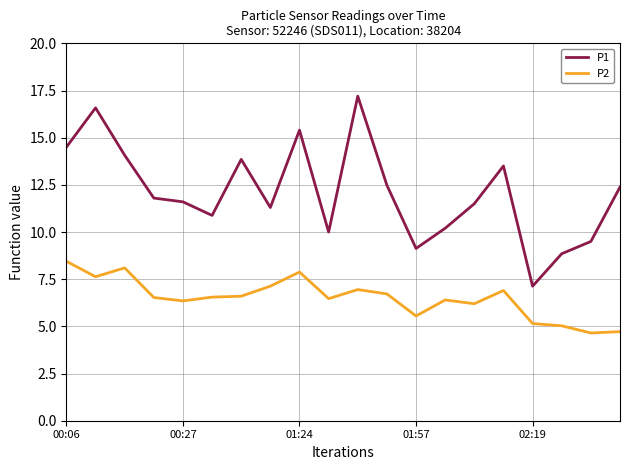

Which series has the largest range (max minus min)?

P1